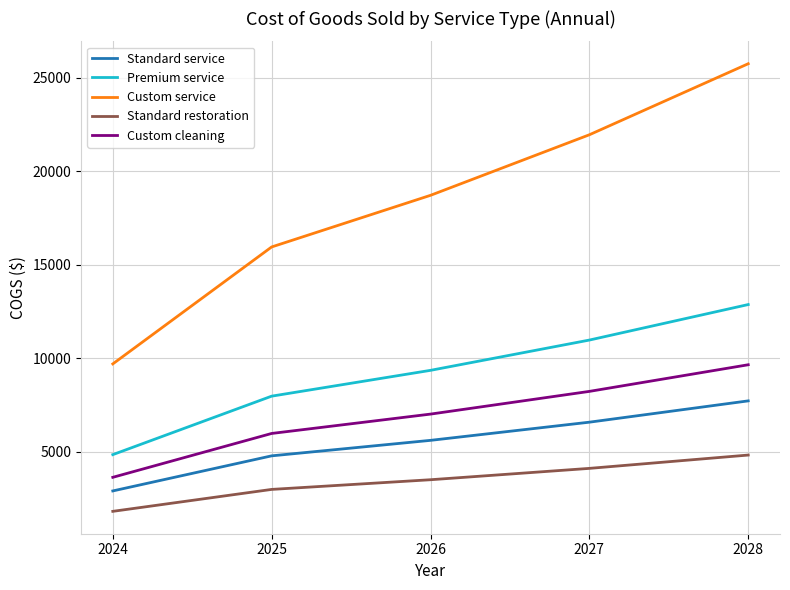

Reading left to right, list all the values displayed in this chart.

Standard service: 2024=2910.0	2025=4785.8	2026=5613.8	2027=6585.0	2028=7724.2
Premium service: 2024=4850.0	2025=7976.4	2026=9356.3	2027=10975.0	2028=12873.6
Custom service: 2024=9700.0	2025=15952.8	2026=18712.6	2027=21949.9	2028=25747.3
Standard restoration: 2024=1818.8	2025=2991.2	2026=3508.6	2027=4115.6	2028=4827.6
Custom cleaning: 2024=3637.5	2025=5982.3	2026=7017.2	2027=8231.2	2028=9655.2